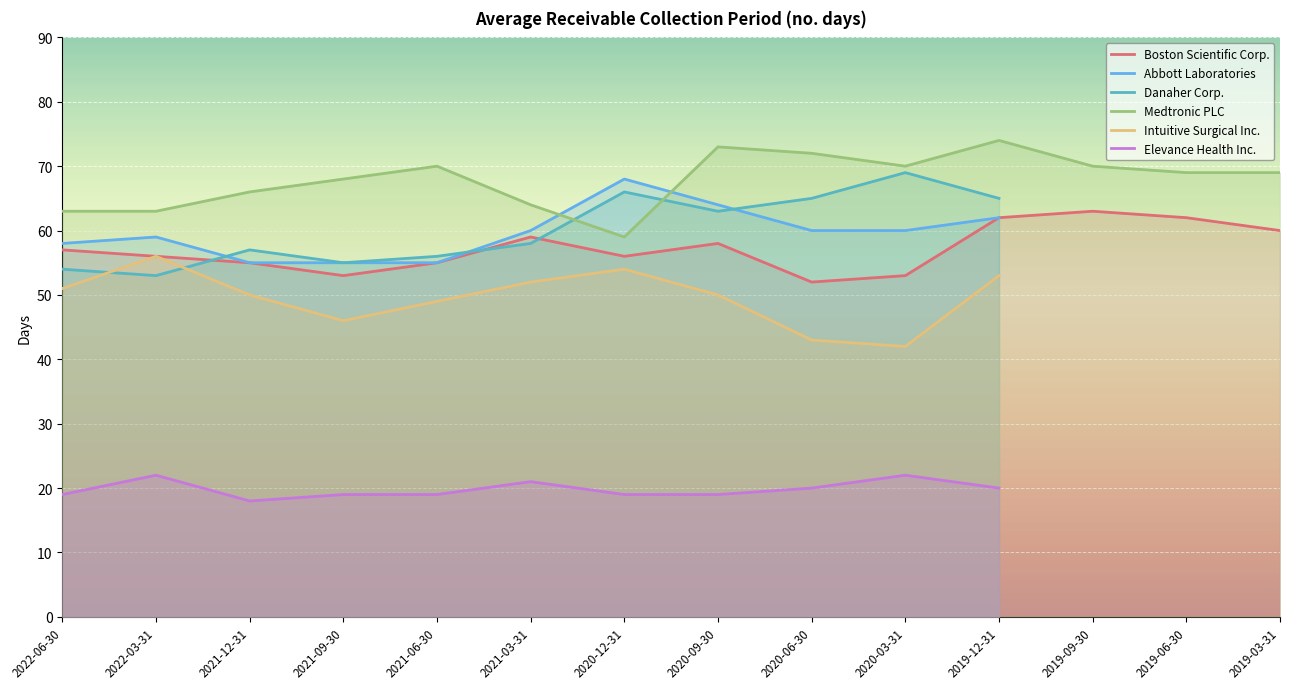

What is the sum of the Boston Scientific Corp. values at 2020-06-30 and 2019-06-30?

114